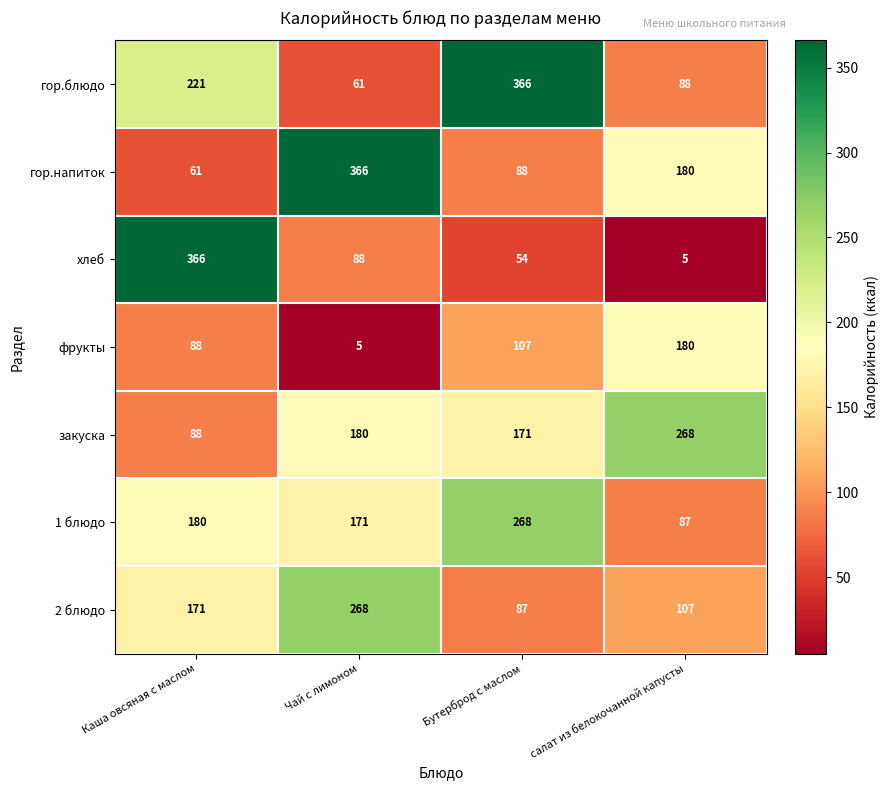

What is the difference between the highest and lowest values at салат из белокочанной капусты?

263